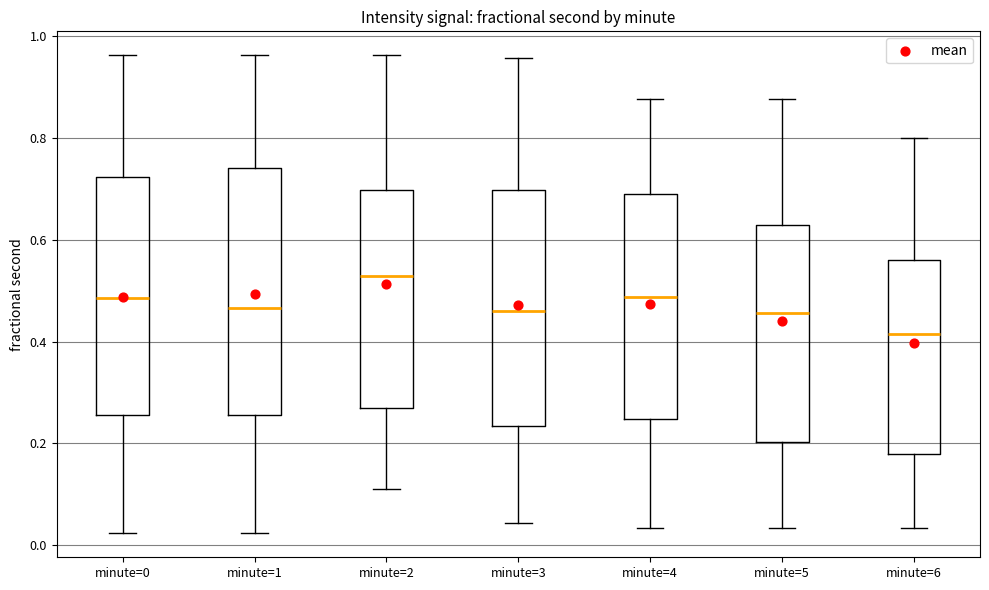

Reading left to right, transcribe this box plot: for each box, give where its median line is, the range the box spans, and where its two whiskers end, as read against the y-axis. The values are not printed on the chart, so give them approximately, as read against the axis.

minute=0: median 0.48, box 0.26 to 0.72, whiskers 0.02 to 0.96
minute=1: median 0.46, box 0.26 to 0.74, whiskers 0.02 to 0.96
minute=2: median 0.52, box 0.28 to 0.70, whiskers 0.12 to 0.96
minute=3: median 0.46, box 0.24 to 0.70, whiskers 0.04 to 0.96
minute=4: median 0.48, box 0.24 to 0.68, whiskers 0.04 to 0.88
minute=5: median 0.46, box 0.20 to 0.62, whiskers 0.04 to 0.88
minute=6: median 0.42, box 0.18 to 0.56, whiskers 0.04 to 0.80